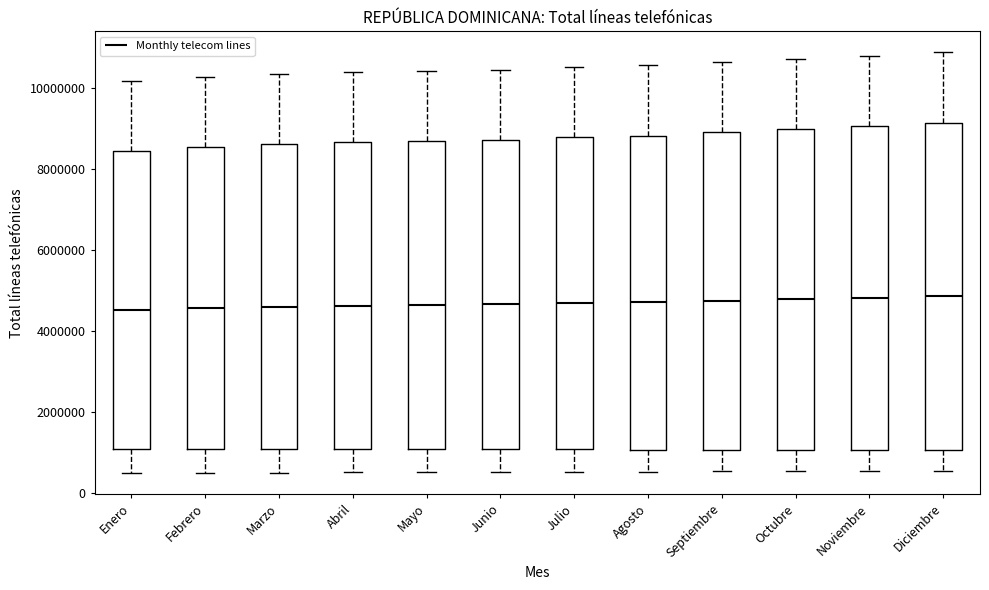

Reading left to right, read every box against the y-axis: the position of its median line, the range the box covers, and the ends of its whiskers. The values are not printed on the chart, so give them approximately, as read against the axis.

Enero: median 4600000, box 1000000 to 8400000, whiskers 400000 to 10200000
Febrero: median 4600000, box 1000000 to 8600000, whiskers 400000 to 10200000
Marzo: median 4600000, box 1000000 to 8600000, whiskers 400000 to 10400000
Abril: median 4600000, box 1000000 to 8600000, whiskers 400000 to 10400000
Mayo: median 4600000, box 1000000 to 8600000, whiskers 600000 to 10400000
Junio: median 4600000, box 1000000 to 8800000, whiskers 600000 to 10400000
Julio: median 4600000, box 1000000 to 8800000, whiskers 600000 to 10600000
Agosto: median 4800000, box 1000000 to 8800000, whiskers 600000 to 10600000
Septiembre: median 4800000, box 1000000 to 9000000, whiskers 600000 to 10600000
Octubre: median 4800000, box 1000000 to 9000000, whiskers 600000 to 10800000
Noviembre: median 4800000, box 1000000 to 9000000, whiskers 600000 to 10800000
Diciembre: median 4800000, box 1000000 to 9200000, whiskers 600000 to 10800000